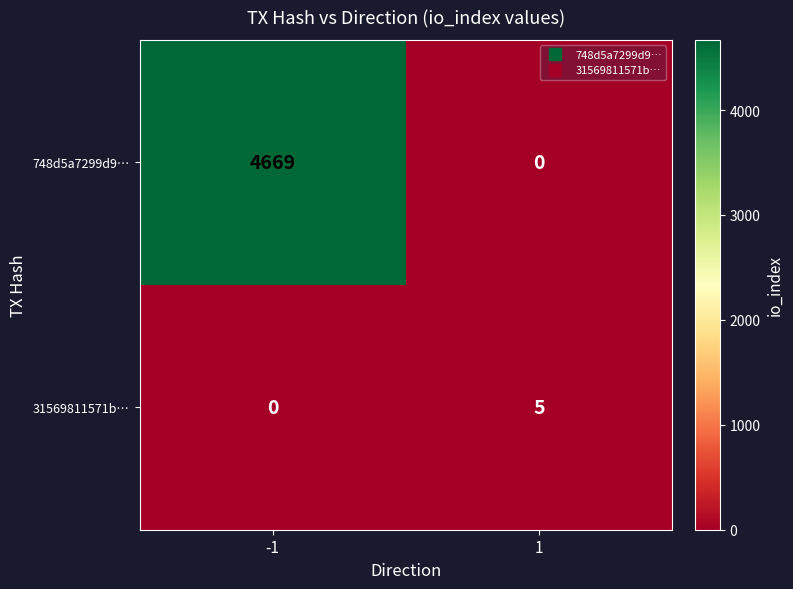

Which category has the highest value across all series?

-1